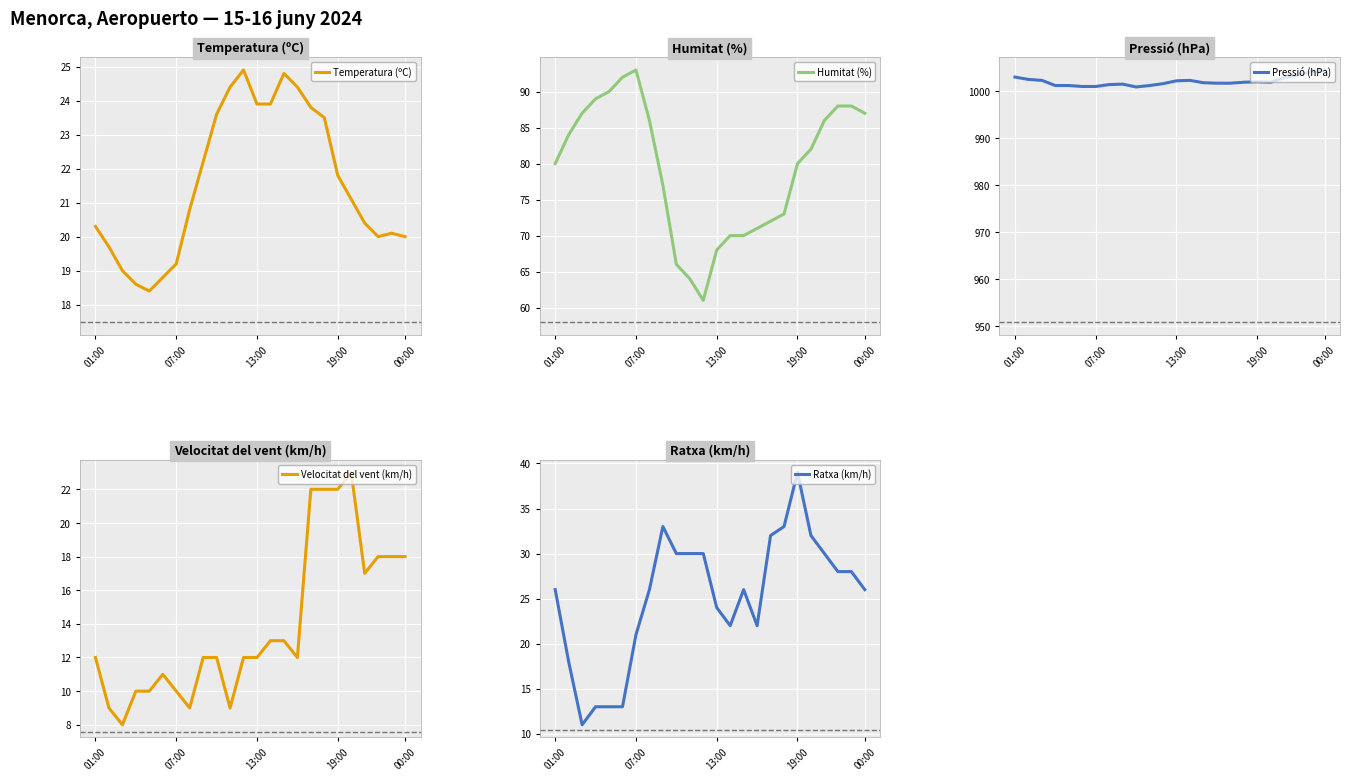

What is the lowest value of the Temperatura (ºC) series?

18.4